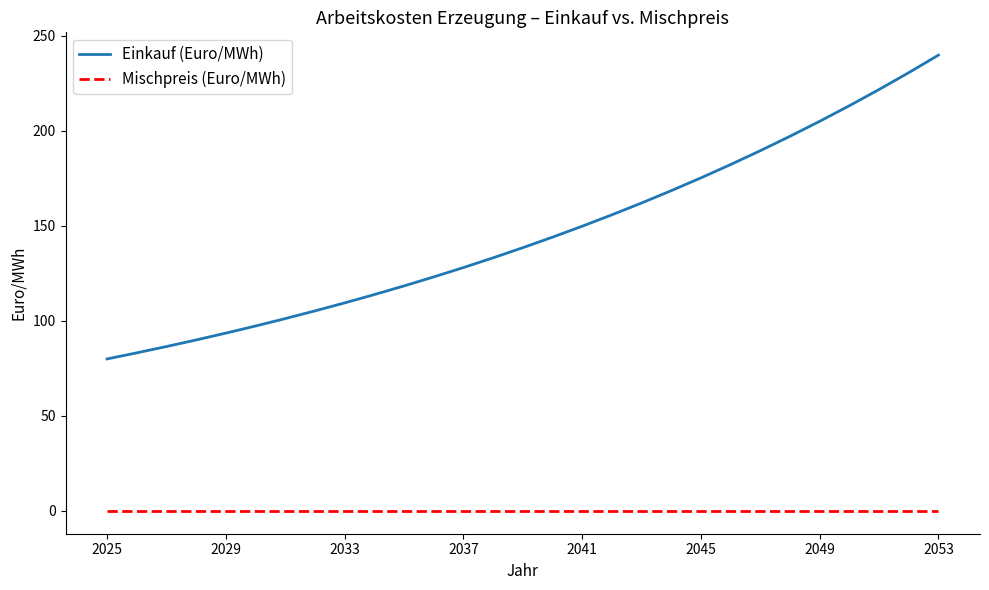

Which series has the widest spread of values?

Einkauf (Euro/MWh)